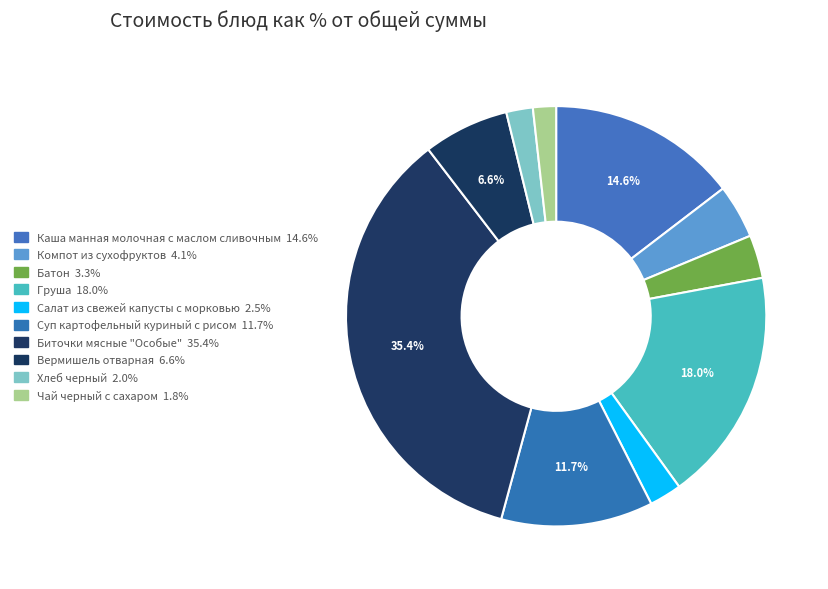

Does any single category account for the majority?

No